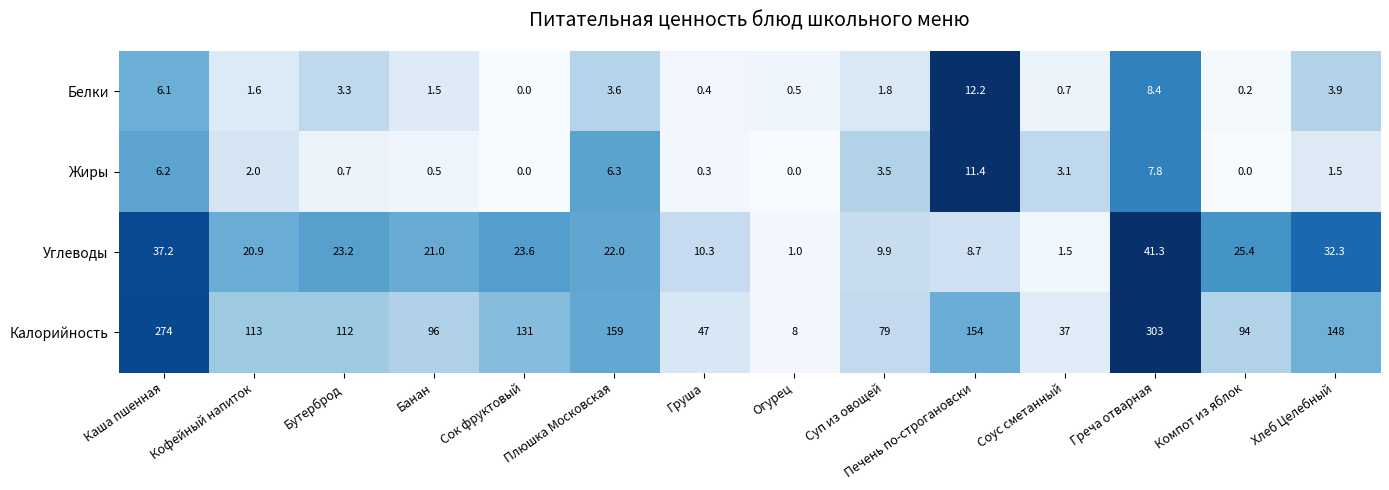

At how many categories does at least one series exceed 0?

14